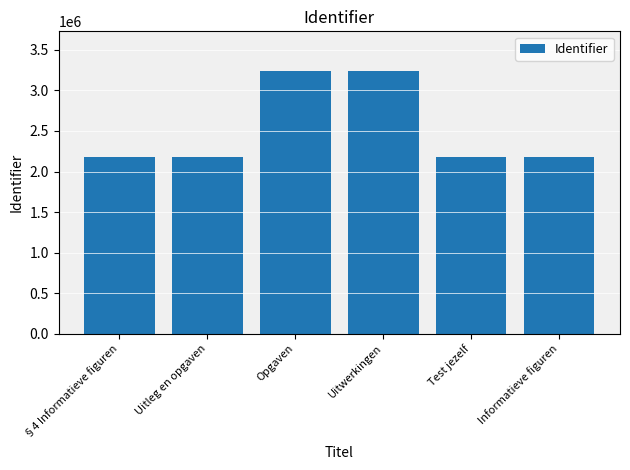

How many bars are there in total?

6